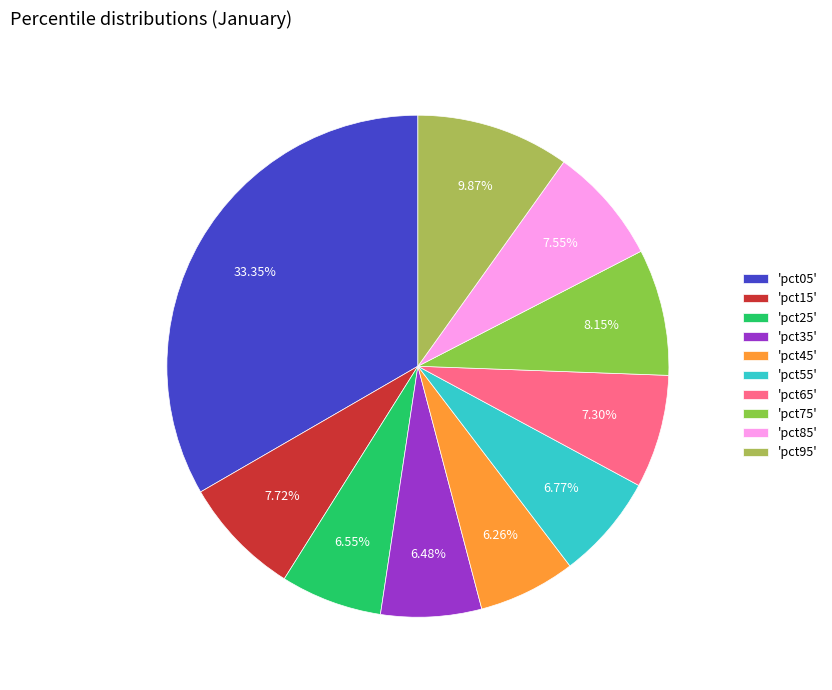

Do 'pct25' and 'pct45' together represent more than half of the pie?

No